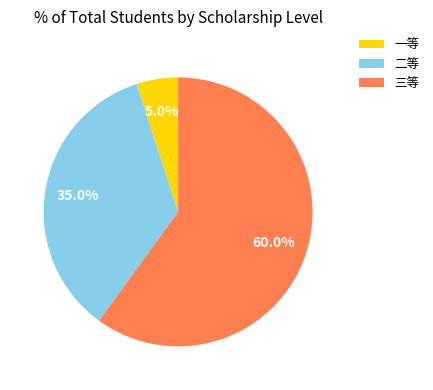

Count the number of slices in the pie.

3